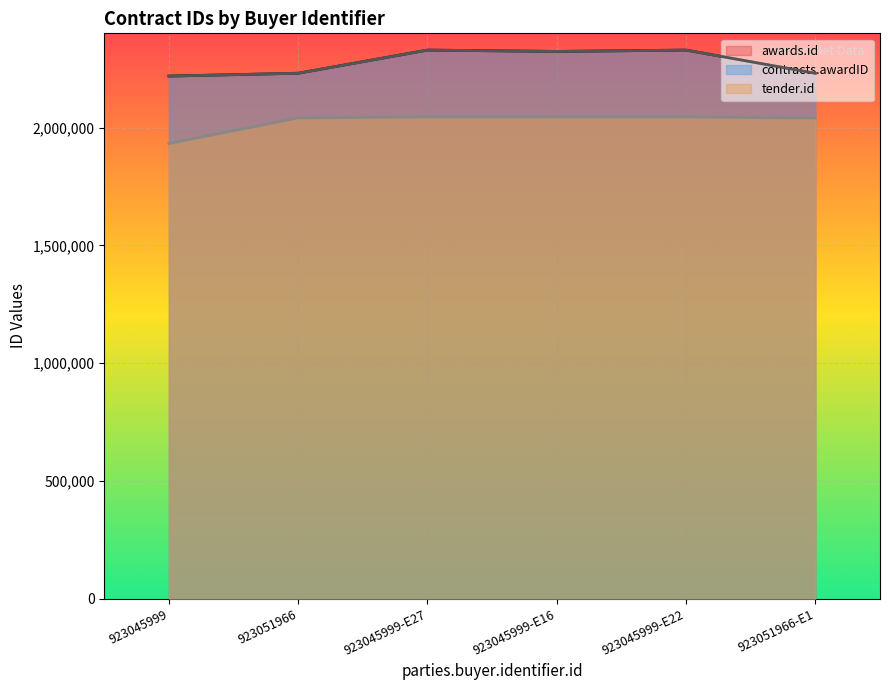

Where is the first local minimum for awards.id?

923045999-E16